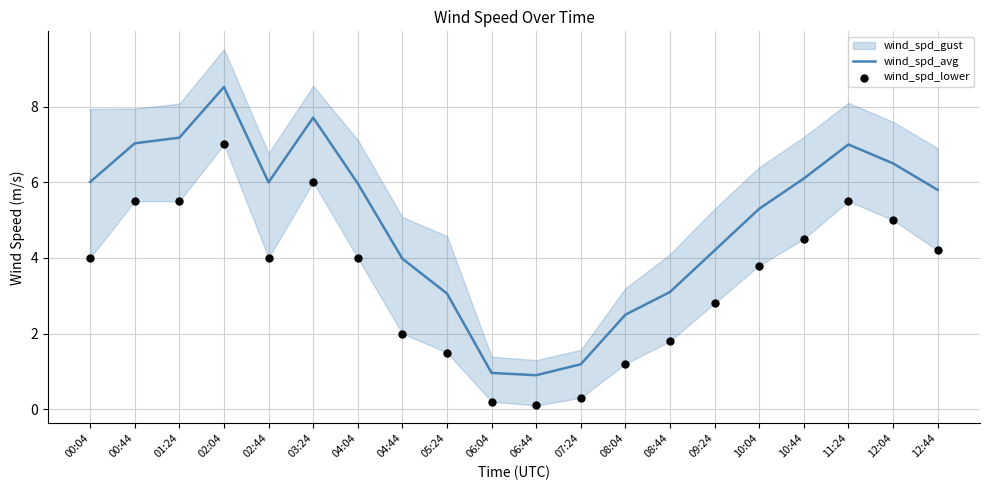

At which category is the sum across all series the highest?

02:04